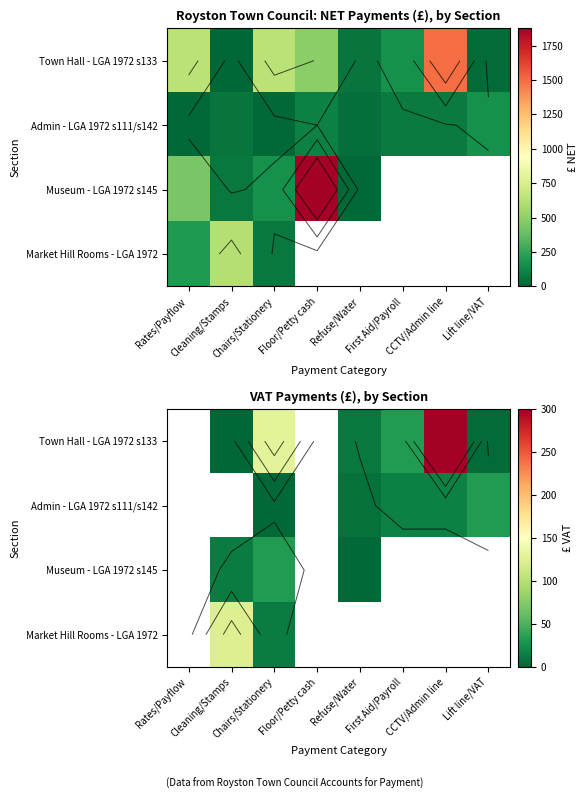

What is the minimum value shown in the chart?

0.4